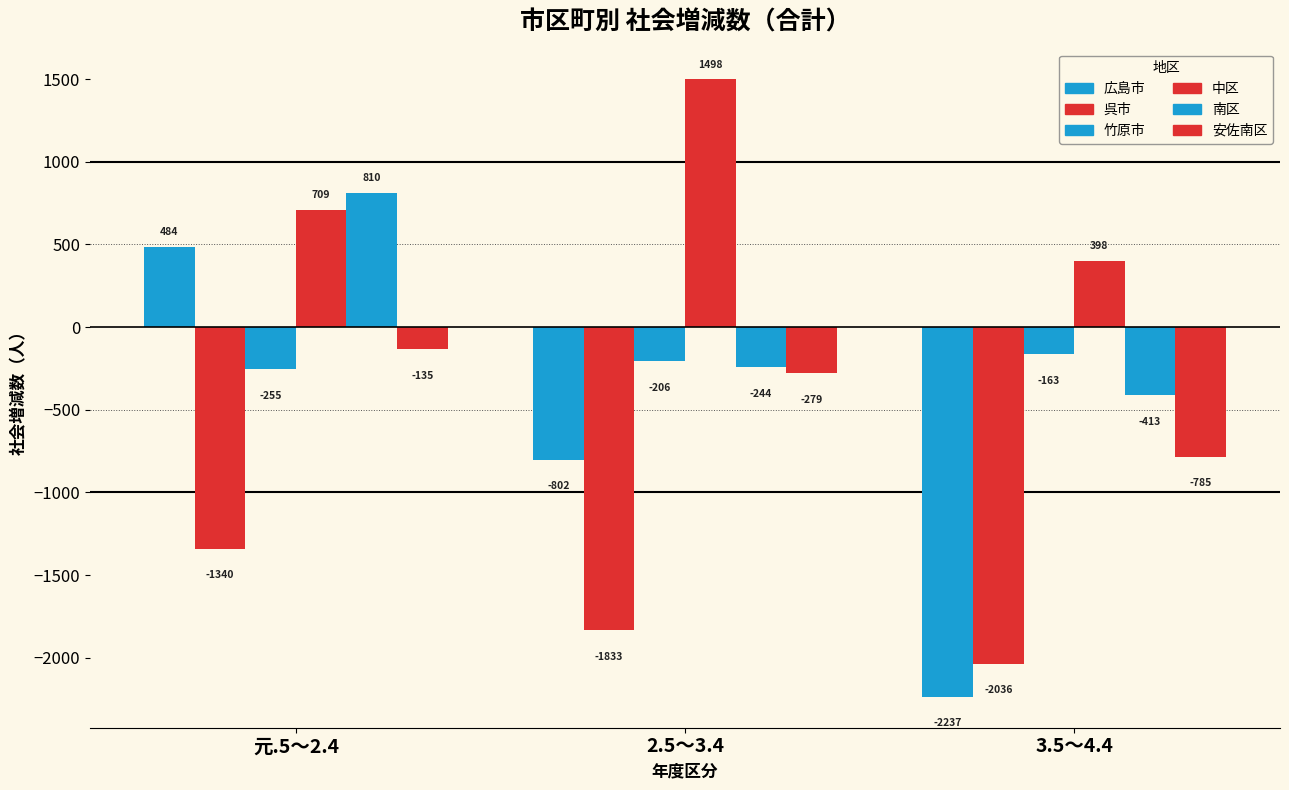

What is the total value across all series at 3.5～4.4?

-5236